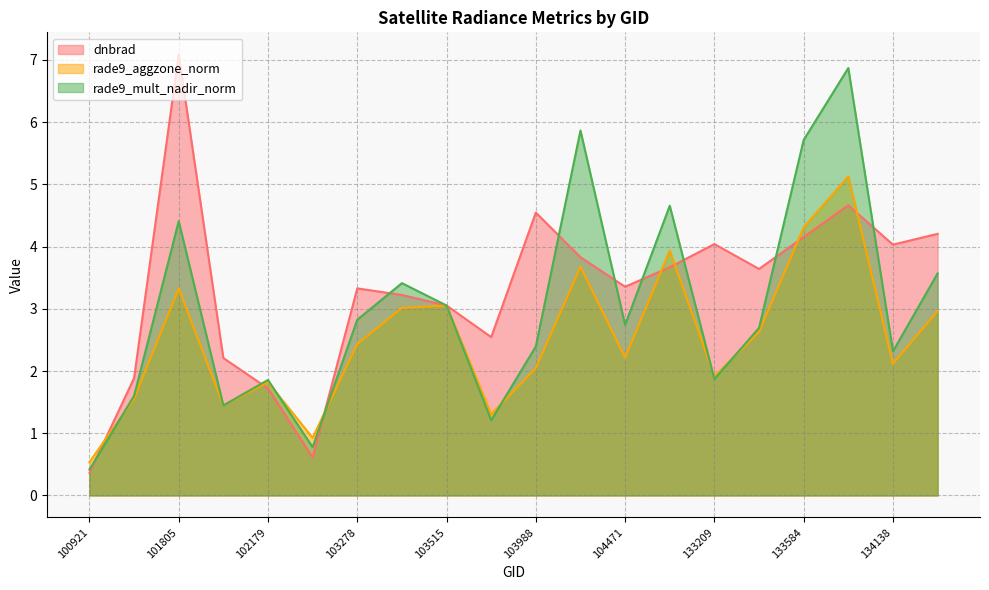

Does the chart have visible grid lines?

Yes